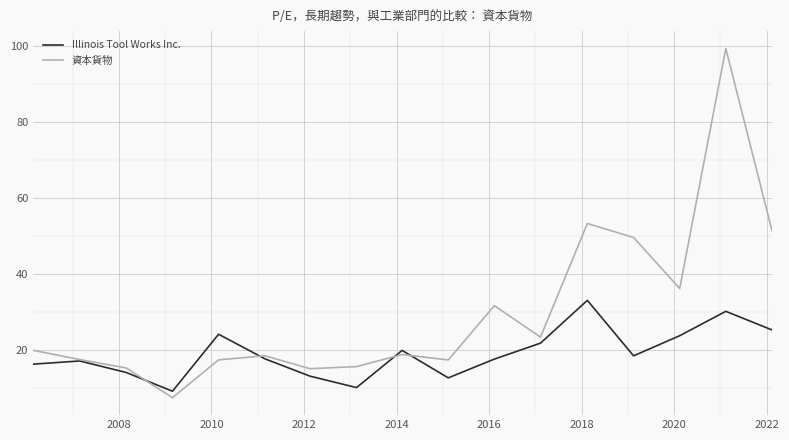

List the series in order of their overall mean, highest first.

資本貨物, Illinois Tool Works Inc.